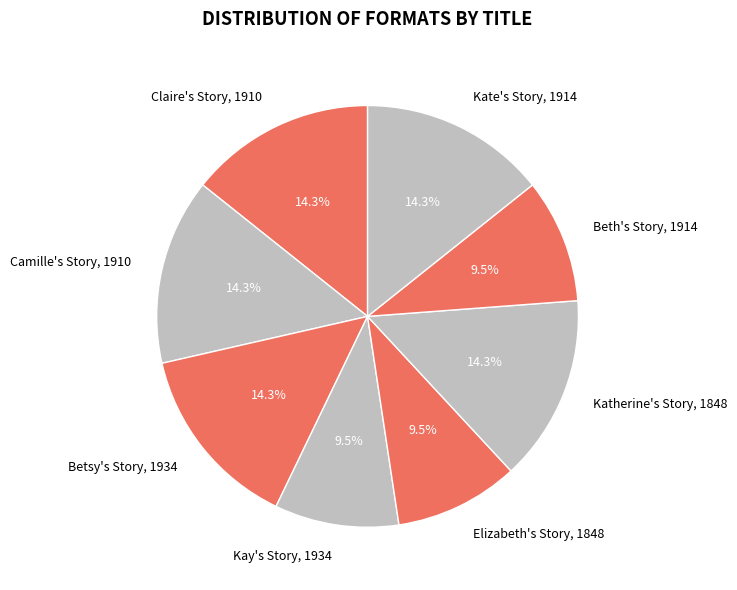

Is Claire's Story, 1910 the majority of the pie?

No